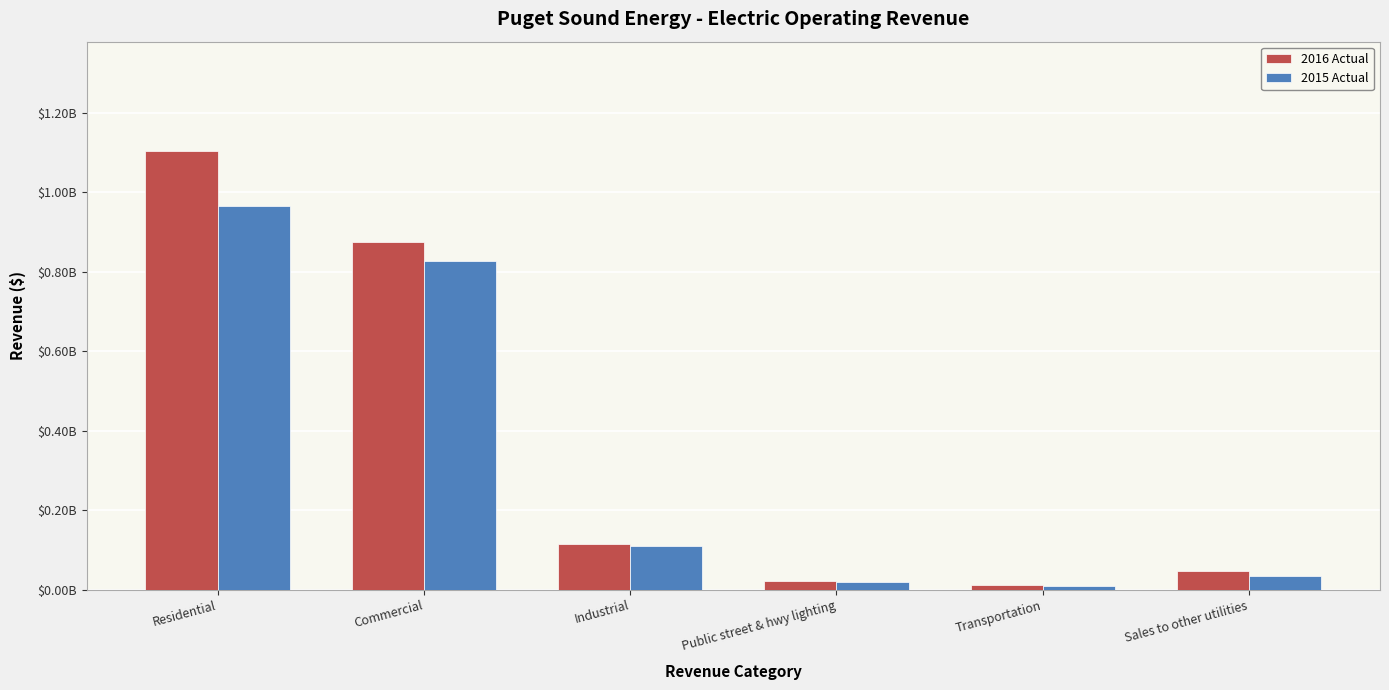

Is it true that 2016 Actual equals 10575284.0 at Transportation?

True